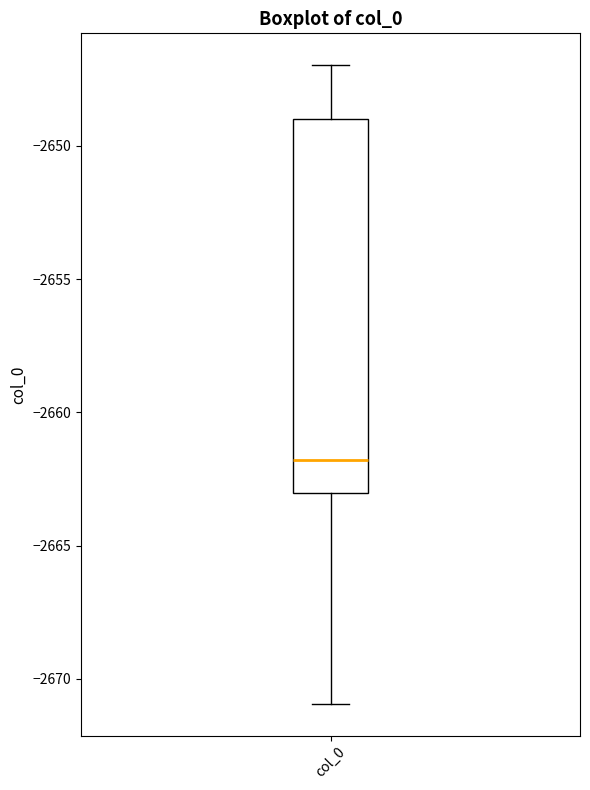

Read this box plot against the y-axis: the position of the median line, the range covered by the box, and the ends of both whiskers. The values are not printed on the chart, so give them approximately, as read against the axis.

median -2662, box -2663 to -2649, whiskers -2671 to -2647